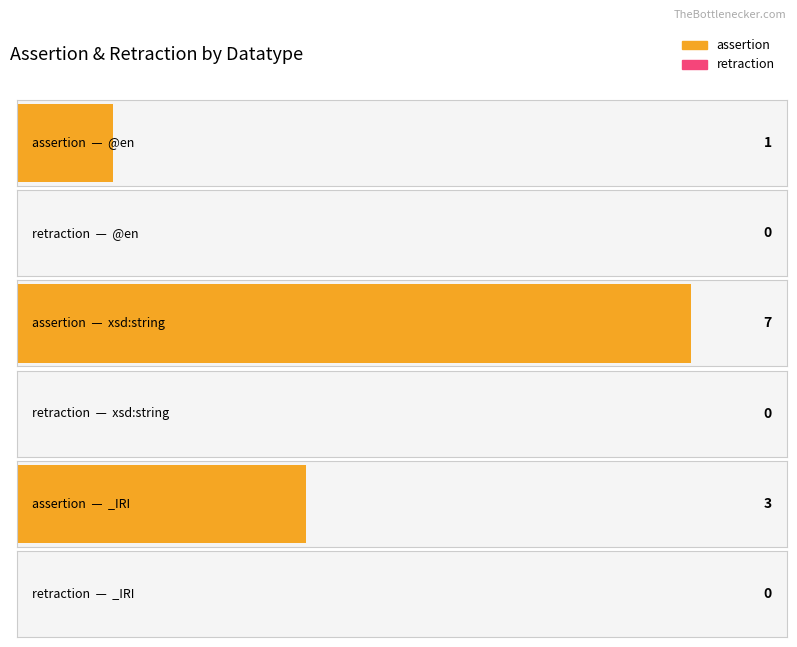

Which series changed the most between @en and xsd:string?

assertion